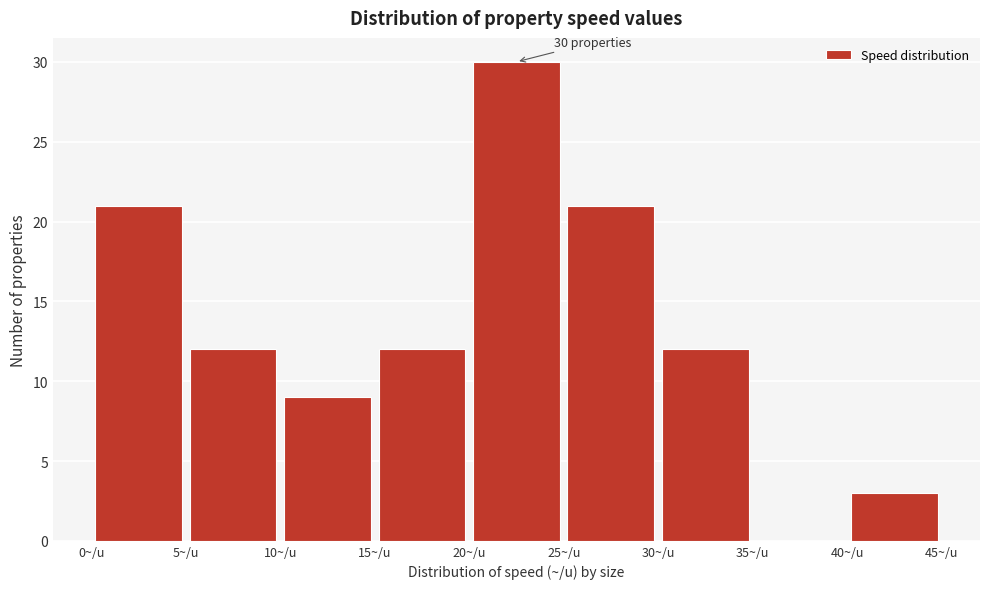

Which range on the x-axis has the tallest bar?

20 to 25